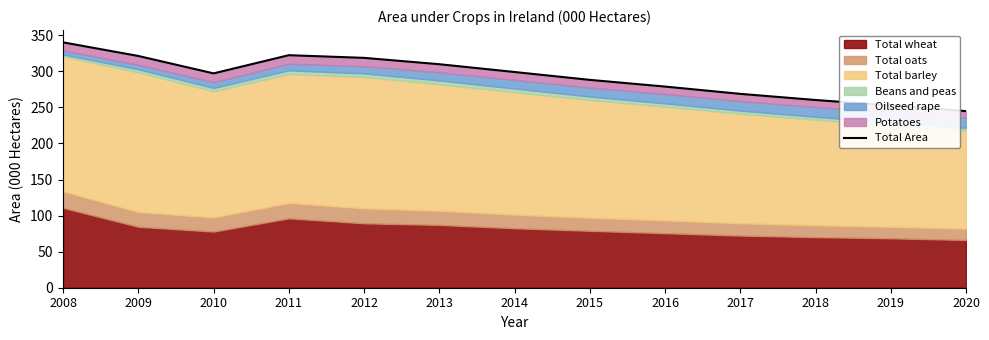

Count the number of values greater than 297.

7